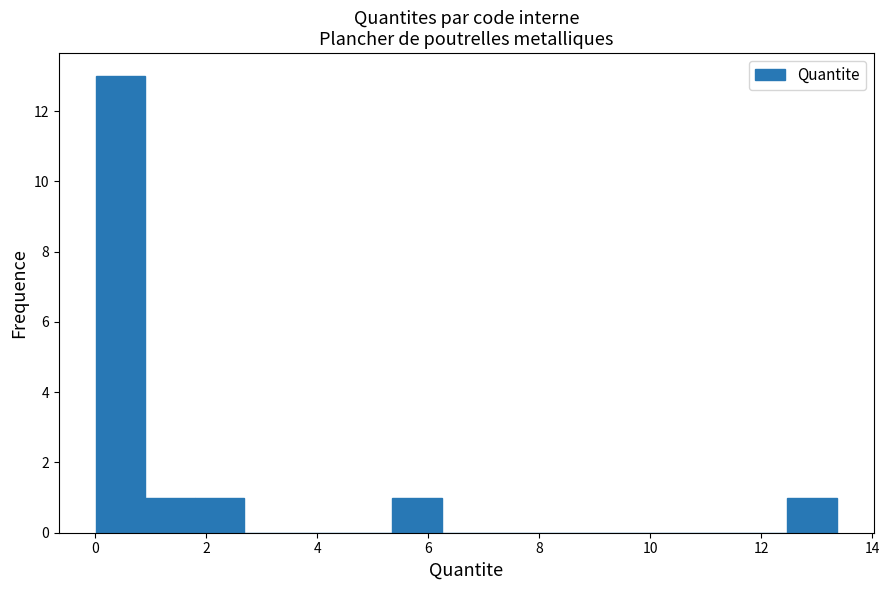

Which range on the x-axis has the tallest bar?

0.0 to 1.0